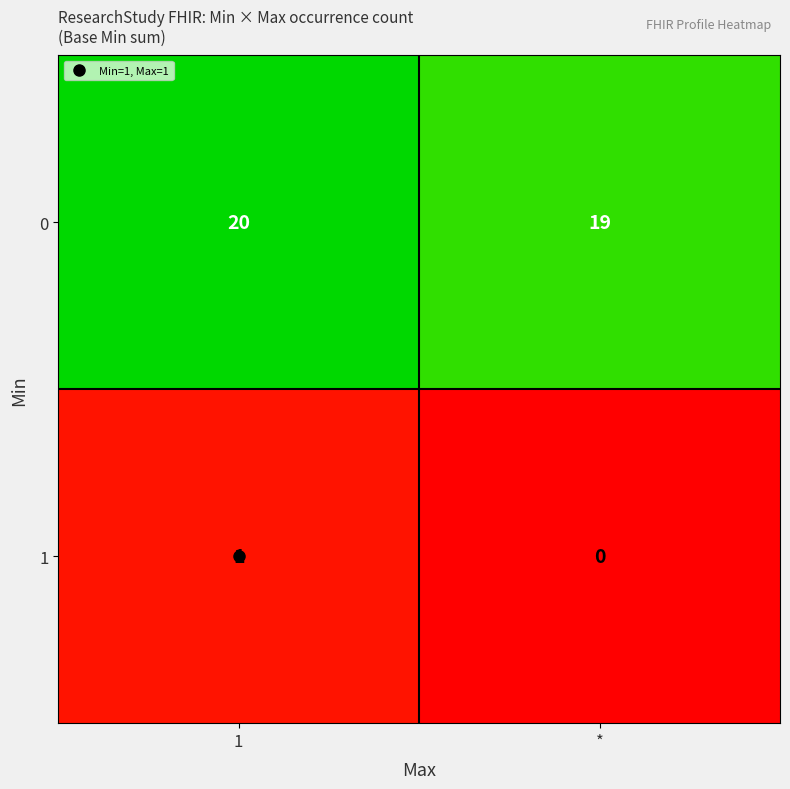

At how many categories does at least one series exceed 14?

2